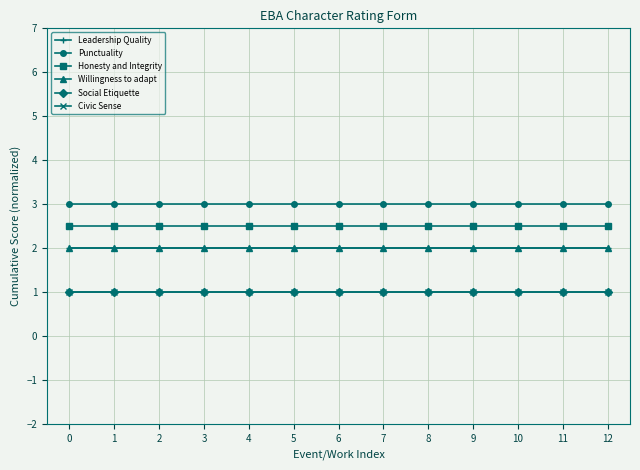

Does the chart have visible grid lines?

Yes